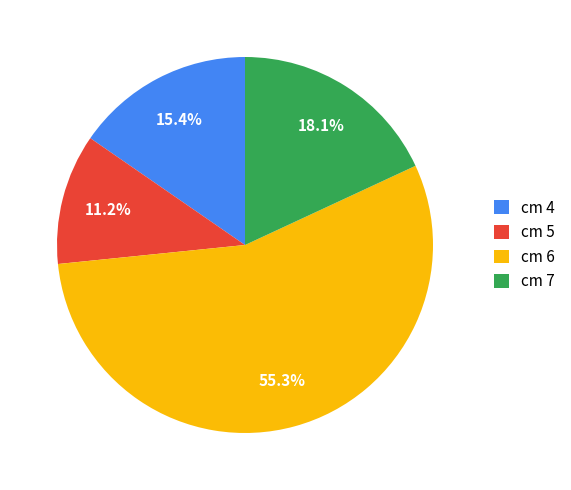

Combined, what portion of the pie is cm 5 and cm 4?

26.6%